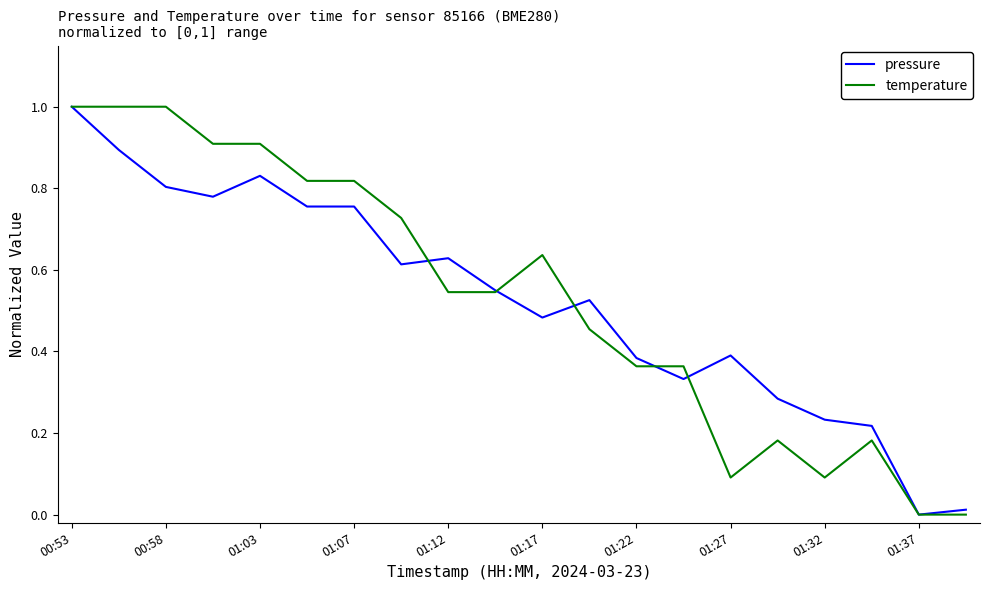

At which label does temperature reach its peak?

00:53